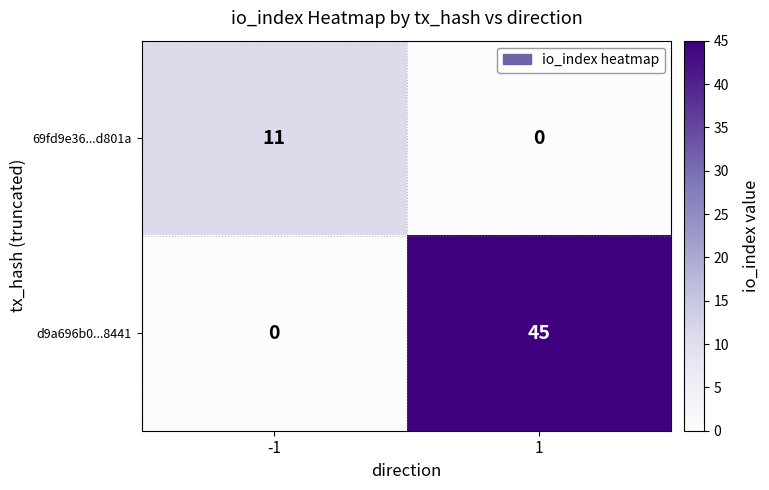

What is the highest value of the d9a696b0...8441 series?

45